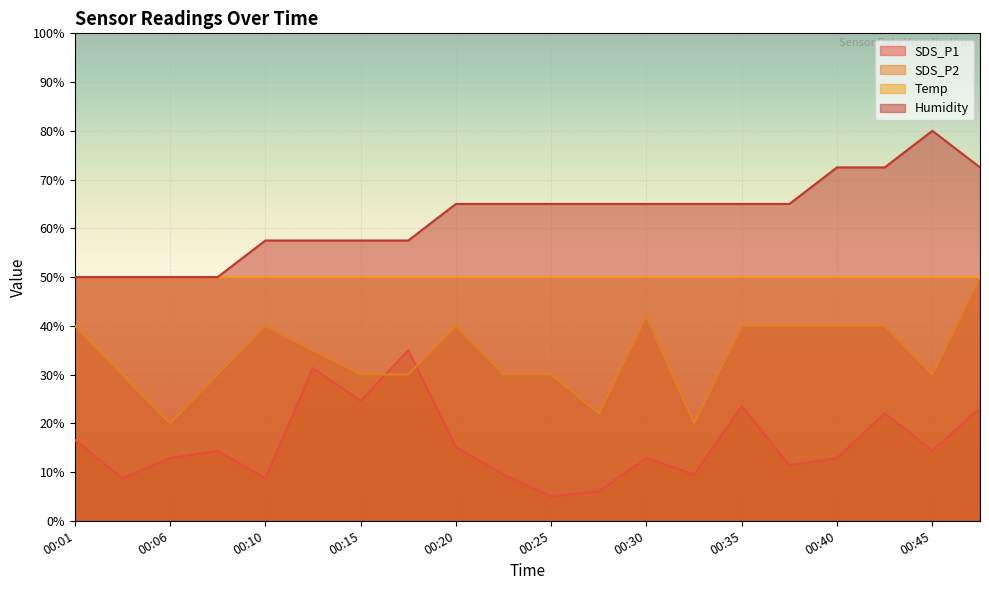

What is the sum of the SDS_P2 values at 00:08 and 00:27?

52.0